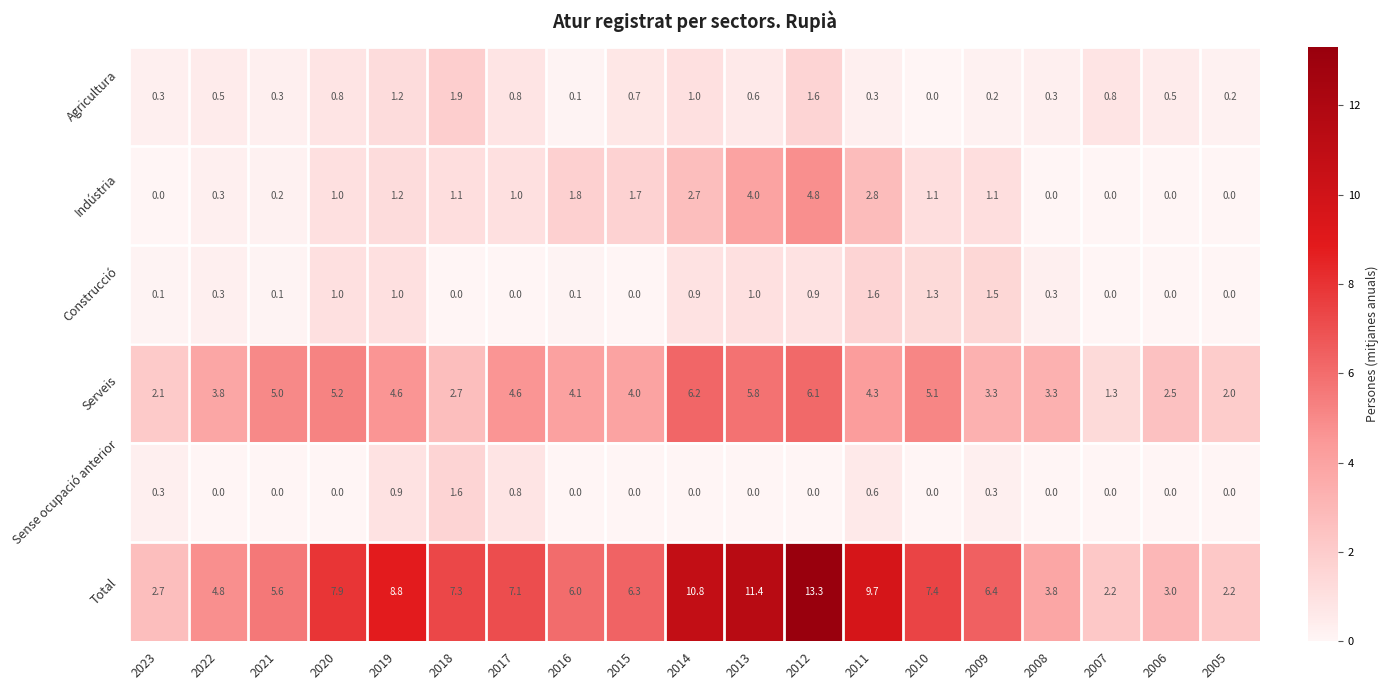

Read the Construcció value at 2008.

0.3